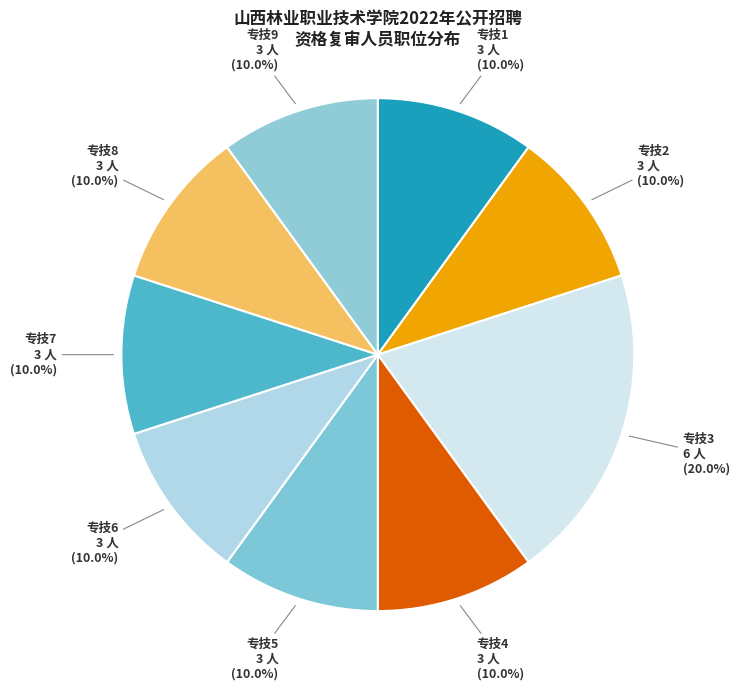

Count the number of slices in the pie.

9